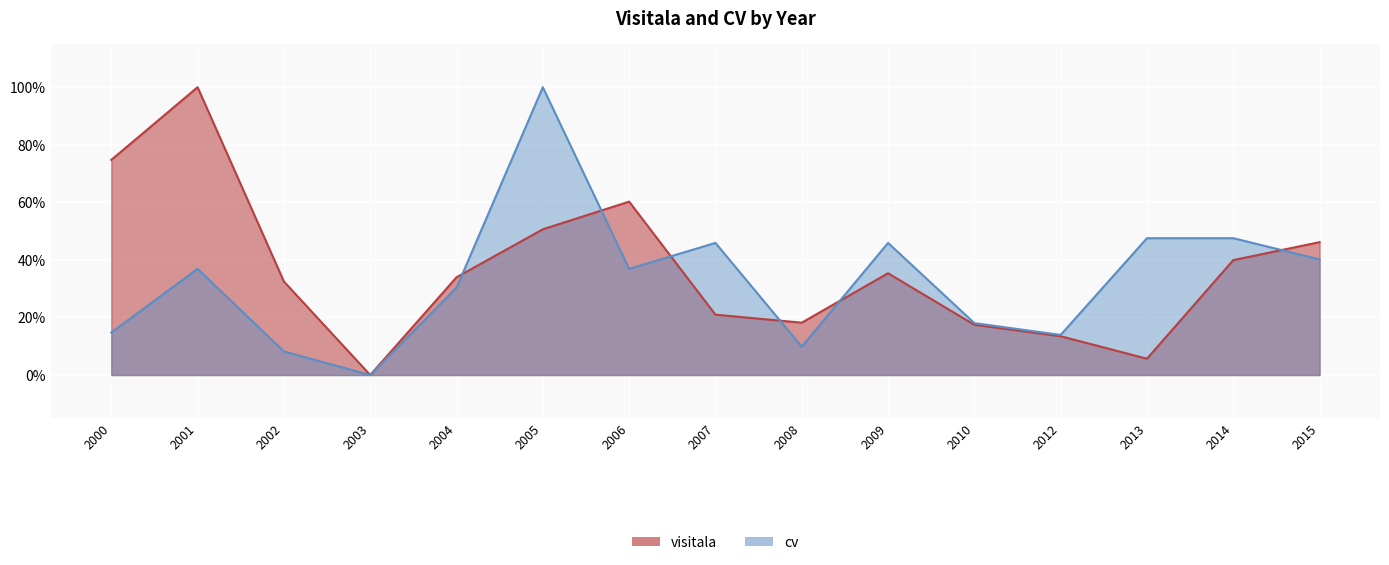

What is the difference between the maximum and minimum values in the visitala series?

1.0